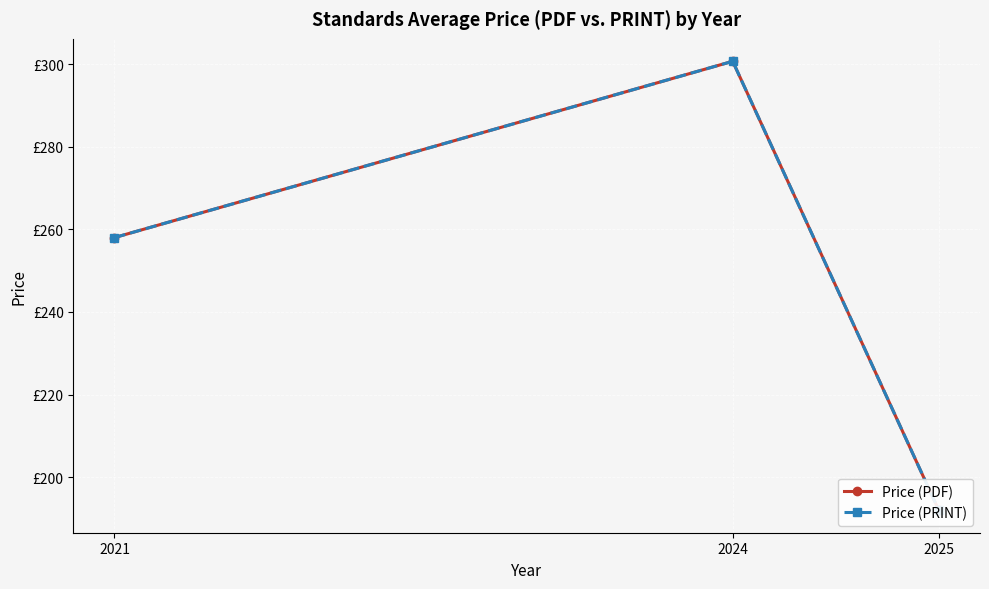

What is the approximate value of Price (PRINT) at 2024?

300.7